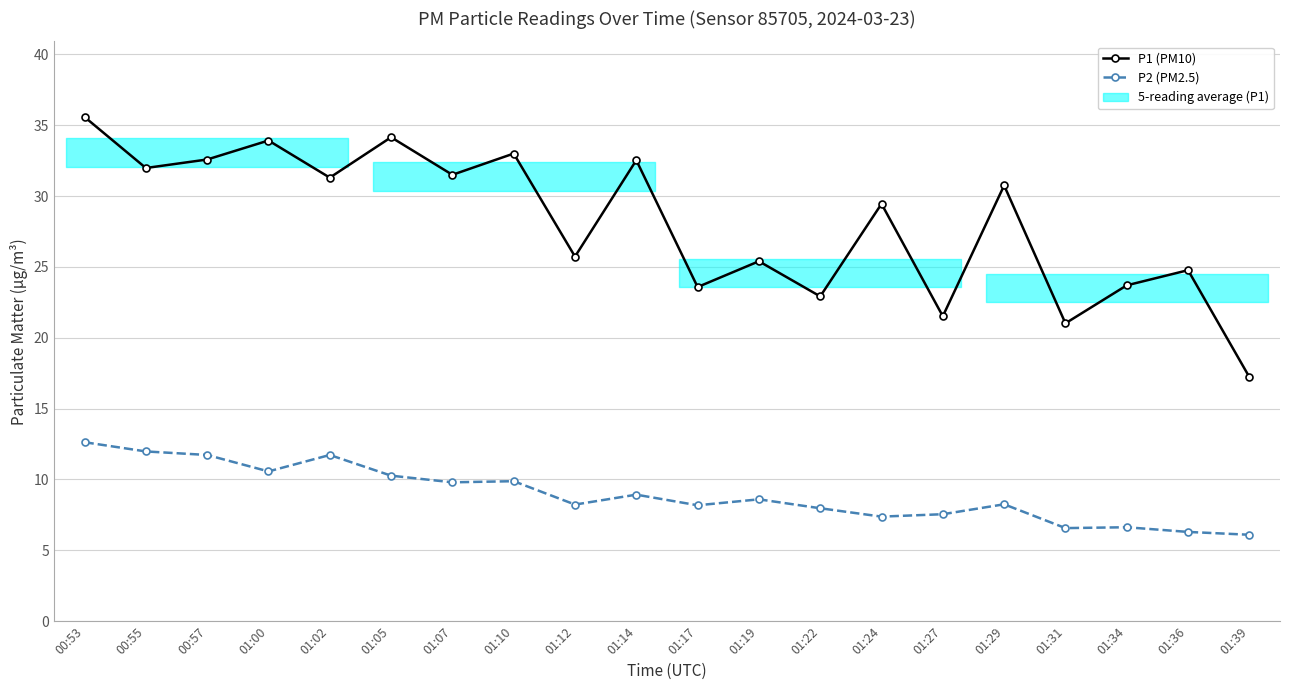

Where is the first local maximum for P1 (PM10)?

01:00